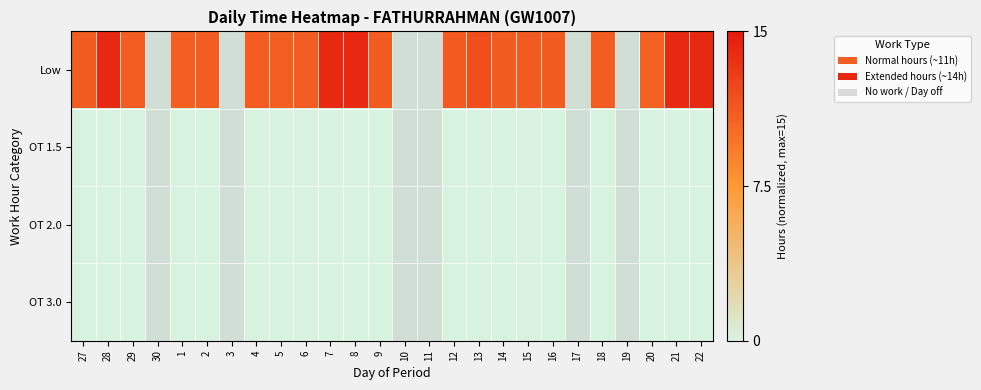

Which series has the largest total across all categories?

Low